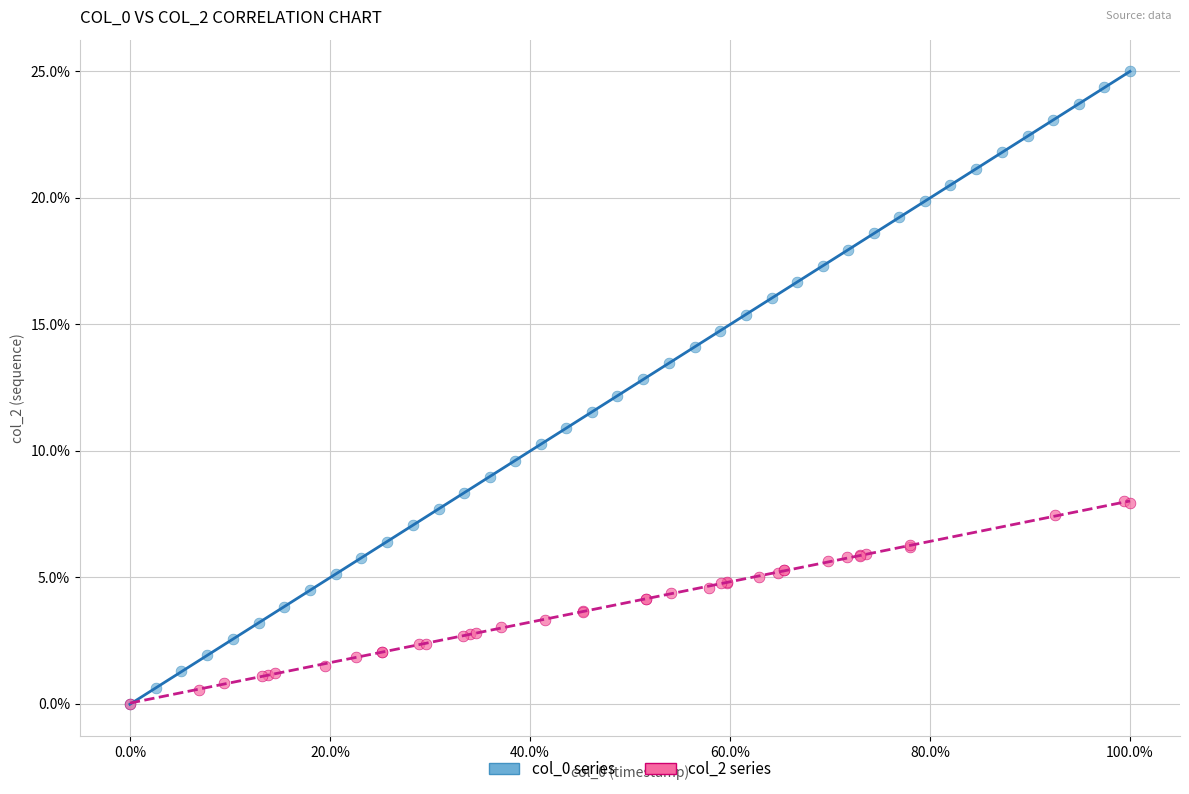

Which series has the widest spread of Y values?

col_0 series